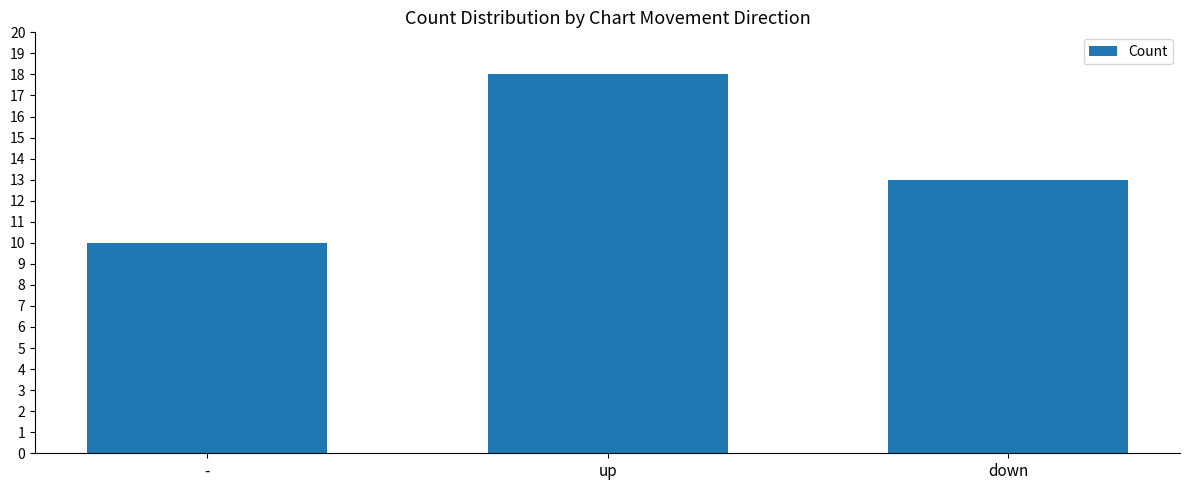

List the labels in order of value, largest first.

up, down, -